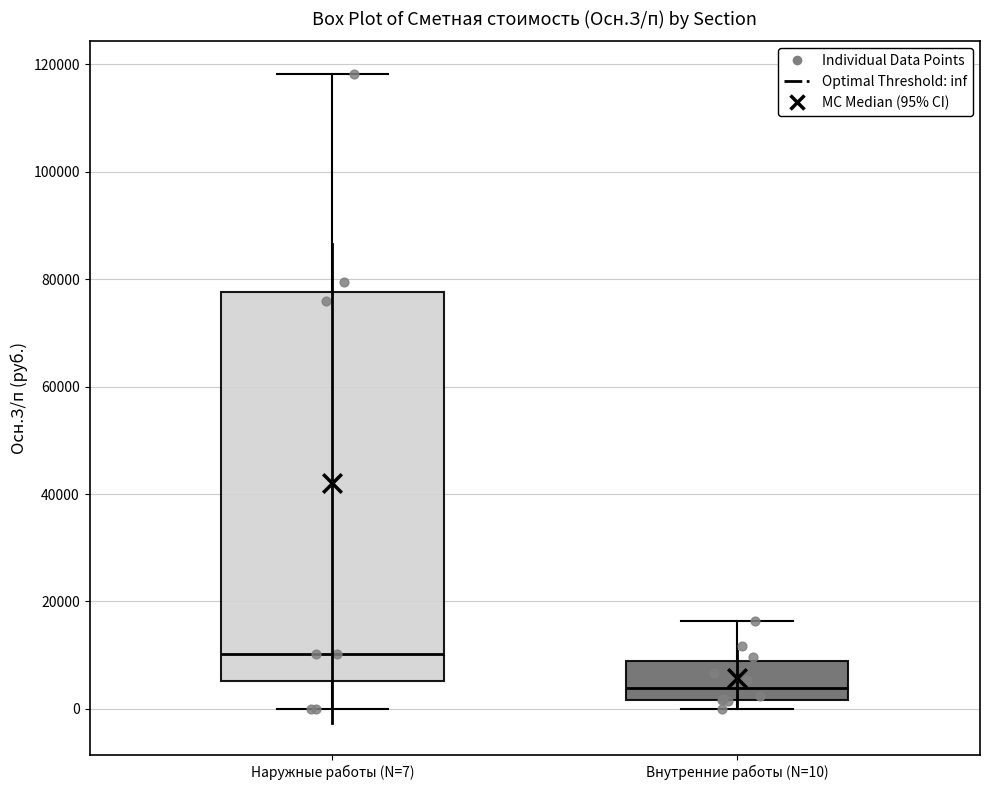

Reading left to right, read every box against the y-axis: the position of its median line, the range the box covers, and the ends of its whiskers. The values are not printed on the chart, so give them approximately, as read against the axis.

Наружные работы (N=7): median 10000, box 6000 to 78000, whiskers 0 to 118000
Внутренние работы (N=10): median 4000, box 2000 to 8000, whiskers 0 to 16000